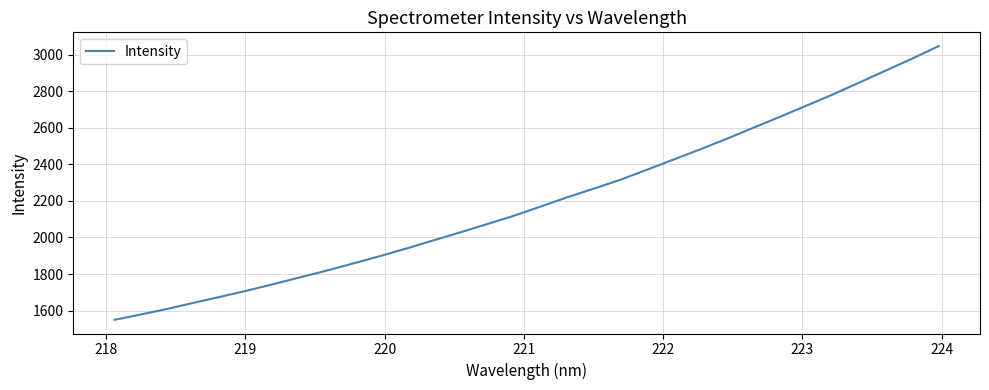

What is the smallest value displayed?

1549.8